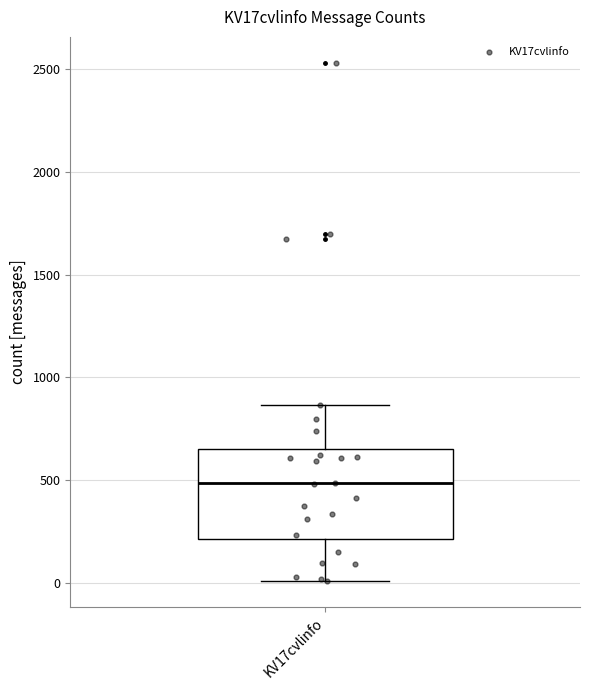

Where does the lower whisker of the box for KV17cvlinfo end on the y-axis? The values are not printed on the chart, so give them approximately, as read against the axis.

0